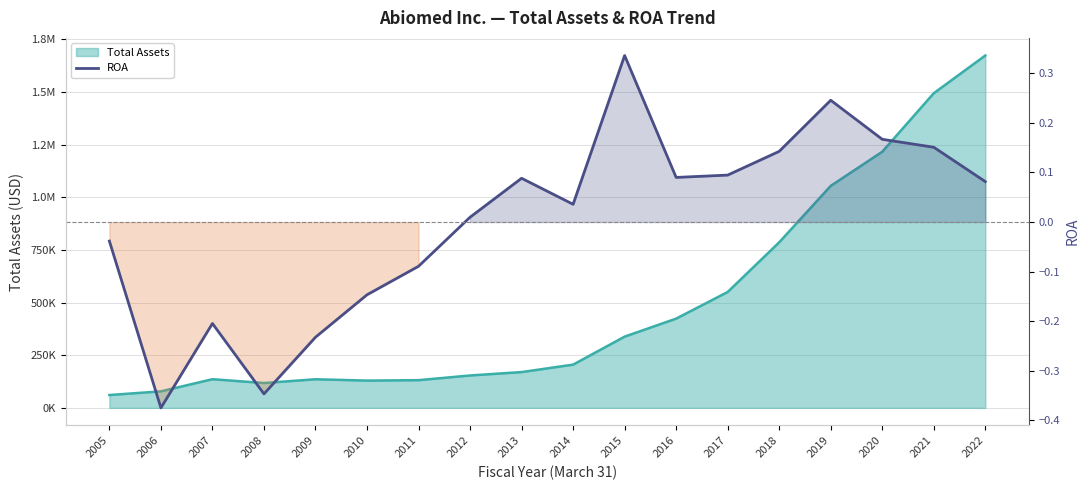

What is the difference between the second highest and second lowest values?

0.6